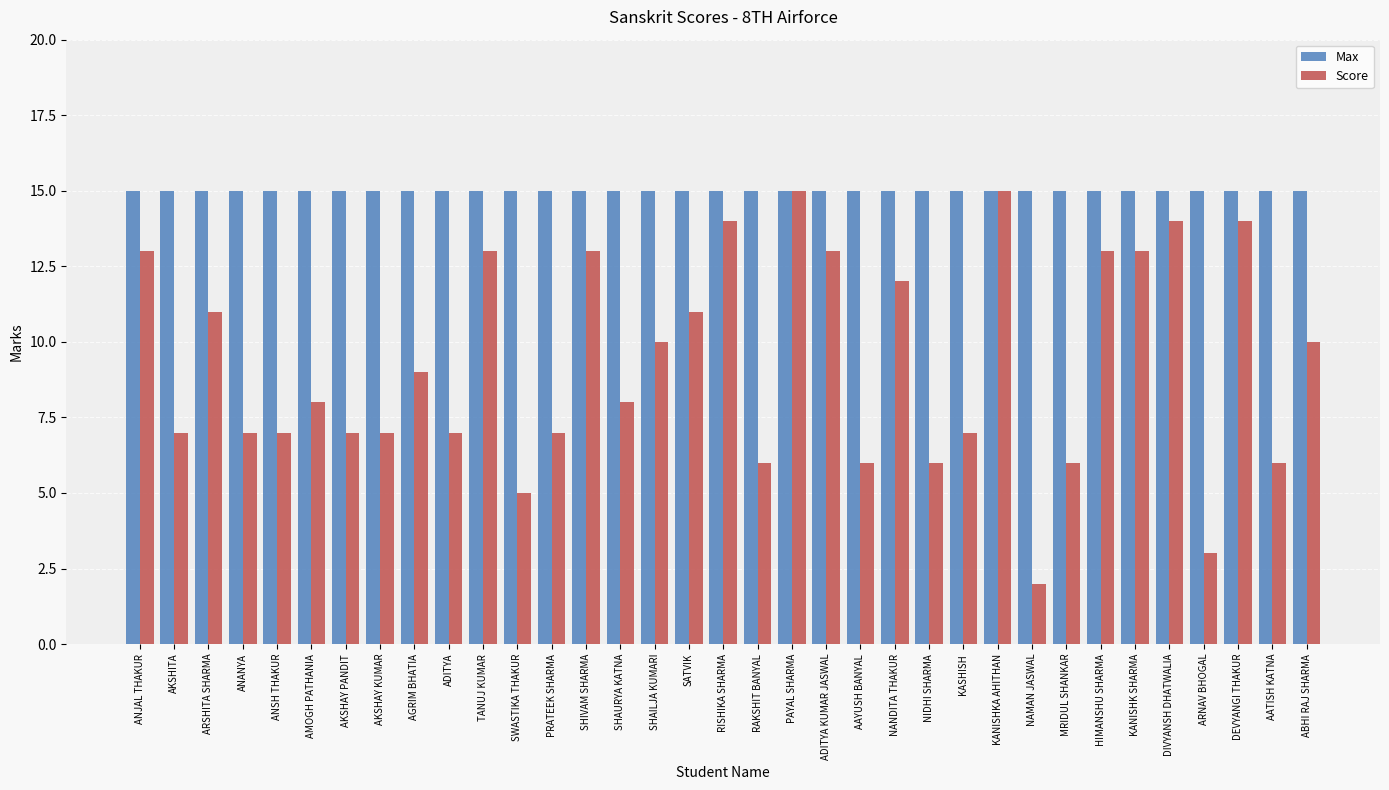

Which series has the largest total across all categories?

Max